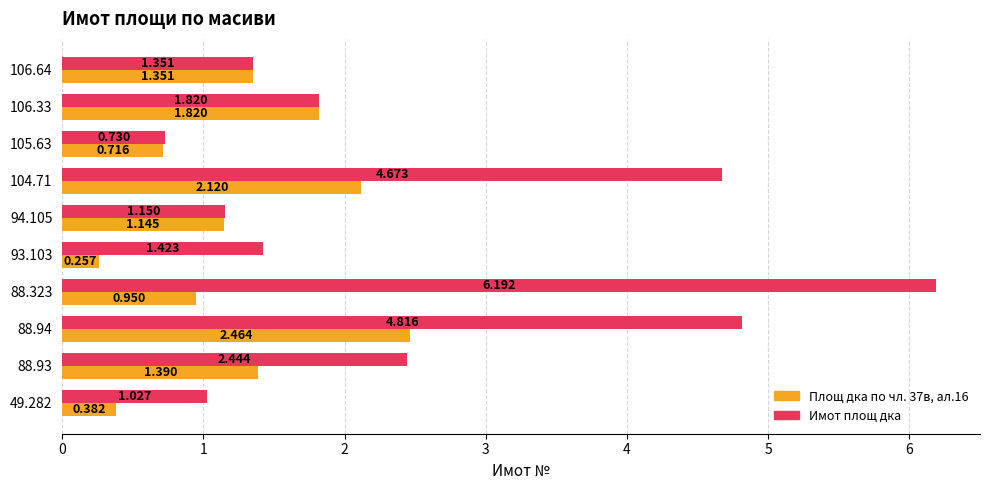

Which series has the largest total across all categories?

Имот площ дка